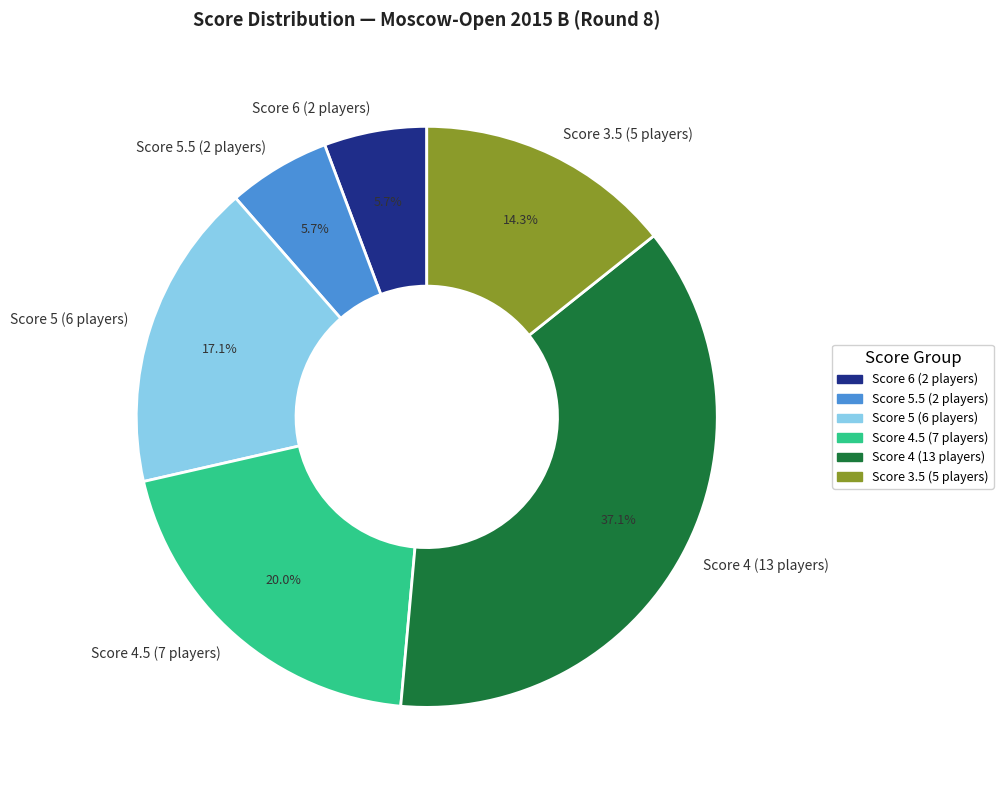

What is the largest slice in the pie chart?

Score 4 (13 players)